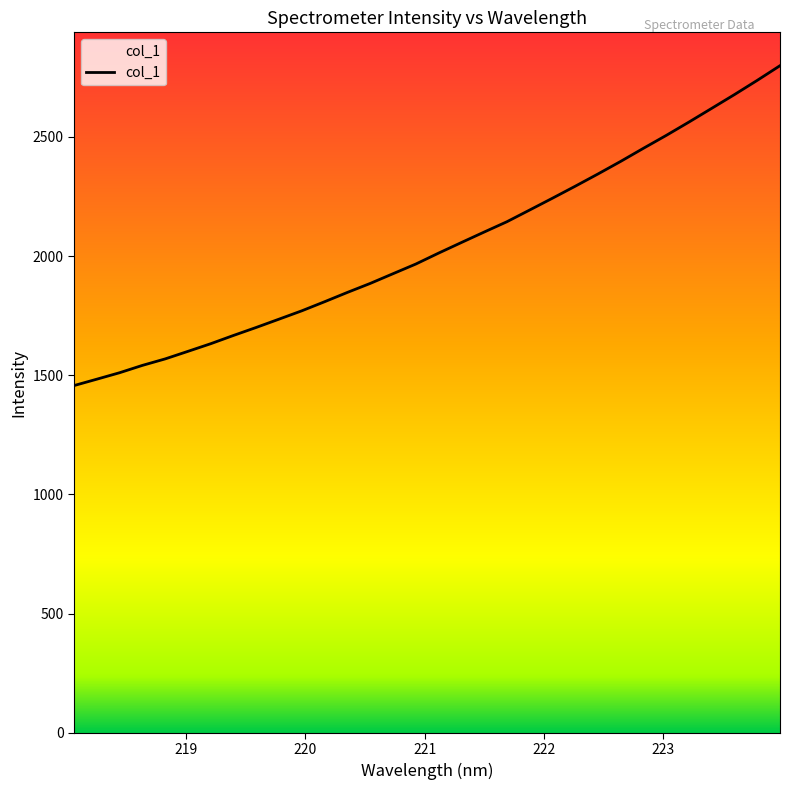

What is the average value?

2038.6